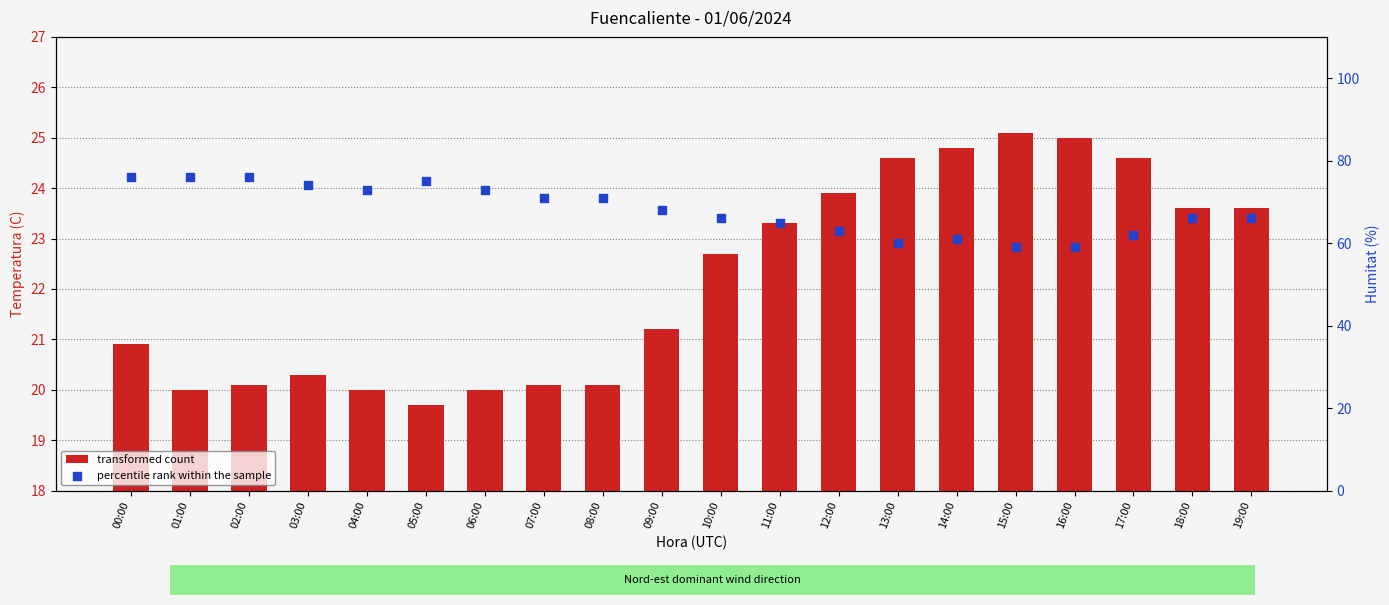

At which category is the sum across all series the highest?

00:00